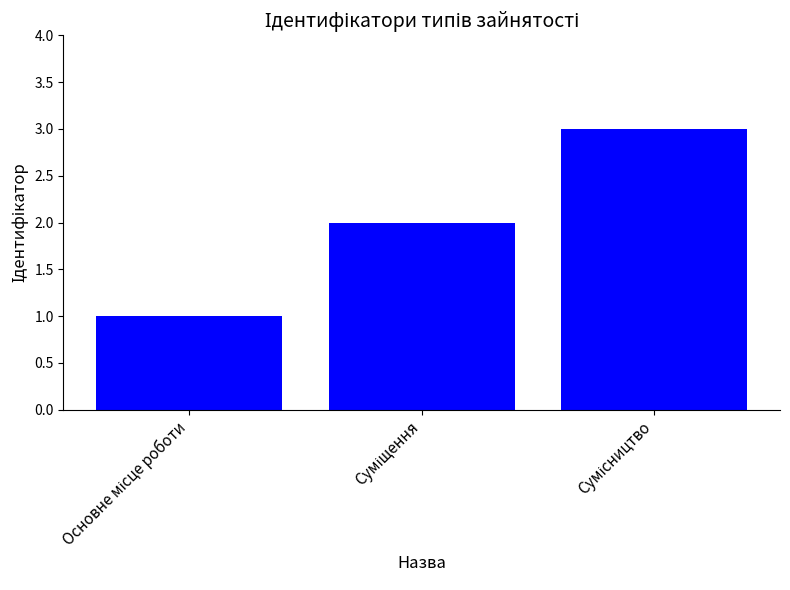

What is the maximum value shown in the chart?

3